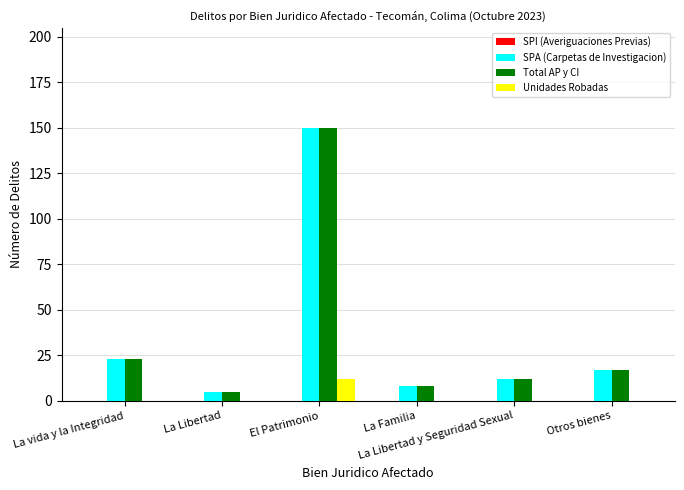

What is the sum of all Total AP y CI values?

215